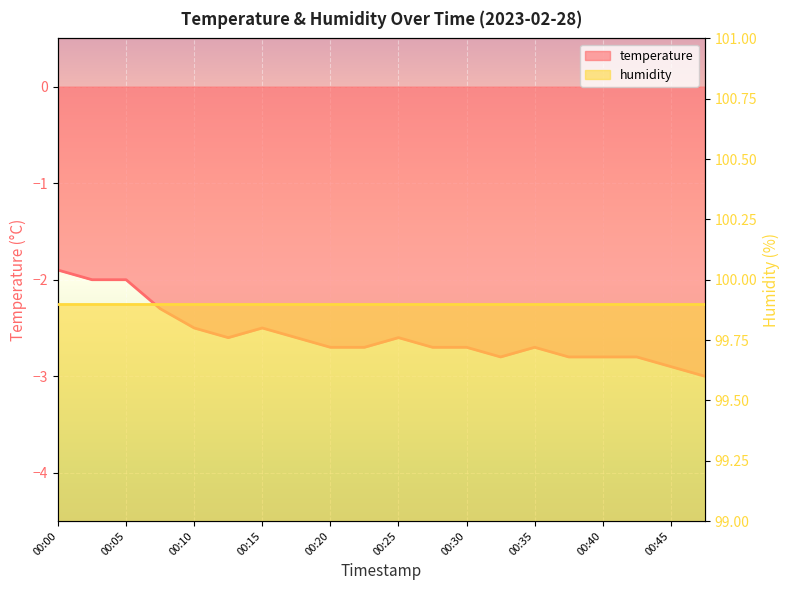

How many data points are above -2?

1